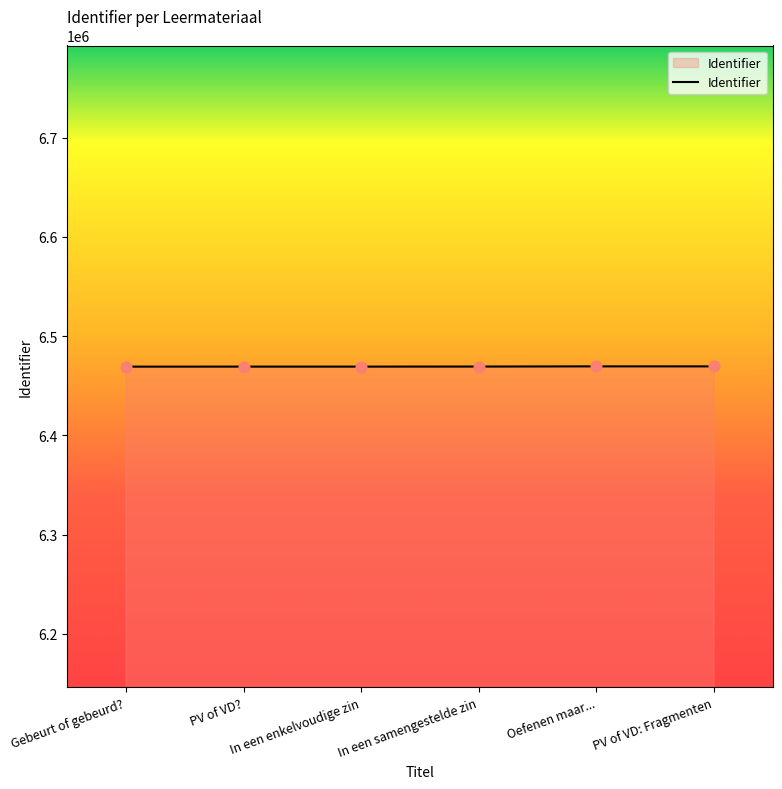

What is the change in value from Gebeurt of gebeurd? to In een samengestelde zin?

+78